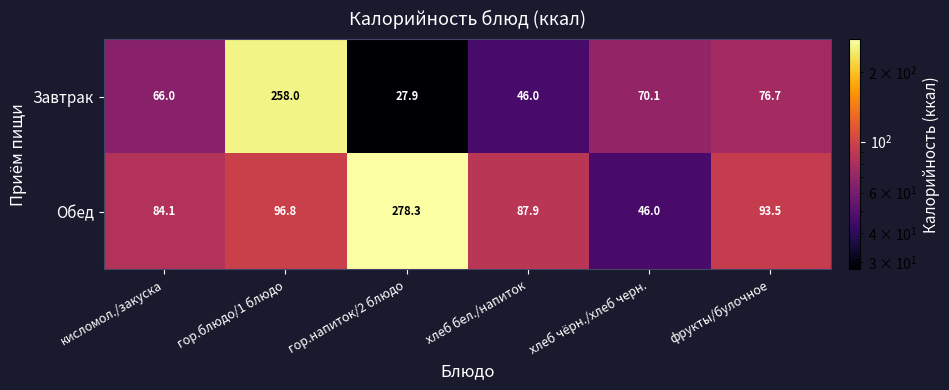

Which label corresponds to the largest value in the chart?

гор.напиток/2 блюдо